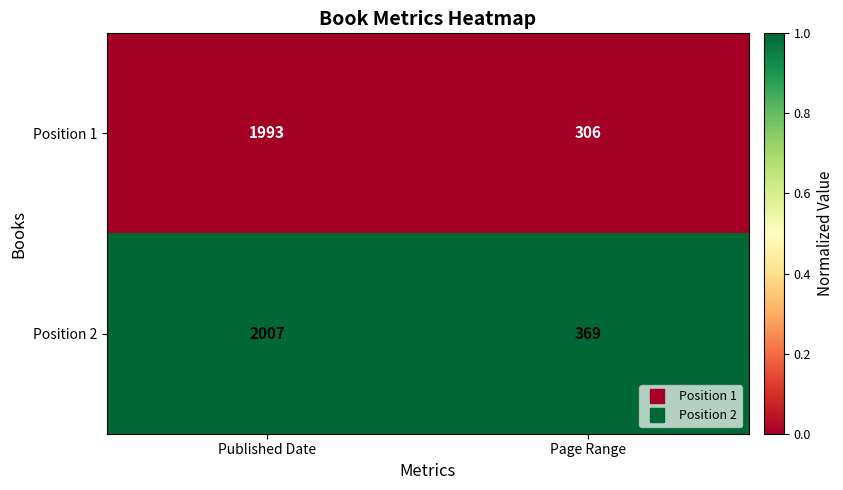

Which series changed the most between Published Date and Page Range?

Position 1